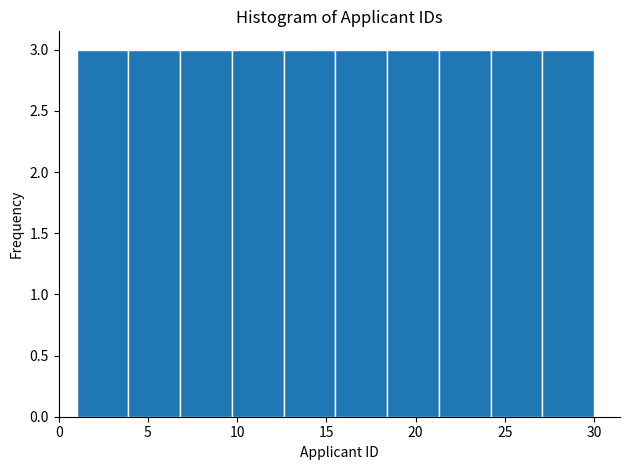

Reading left to right, list every bar in this chart as the range it spans on the x-axis followed by its height. Neither the bar edges nor the heights are printed on the chart, so give them approximately, as read against the axes.

1.0 to 3.9: 3
3.9 to 6.8: 3
6.8 to 9.7: 3
9.7 to 12.6: 3
12.6 to 15.5: 3
15.5 to 18.4: 3
18.4 to 21.3: 3
21.3 to 24.2: 3
24.2 to 27.1: 3
27.1 to 30.0: 3